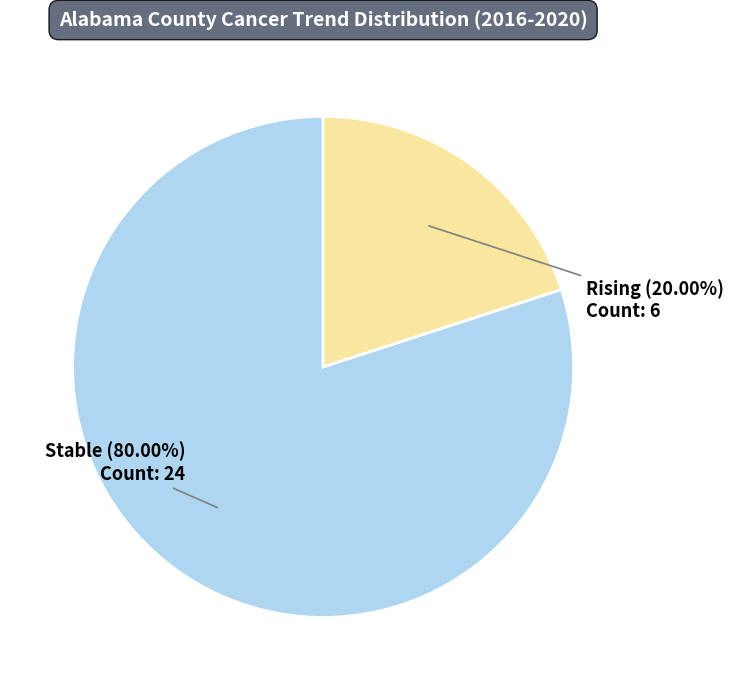

Is there any slice that represents more than half of the pie?

Yes